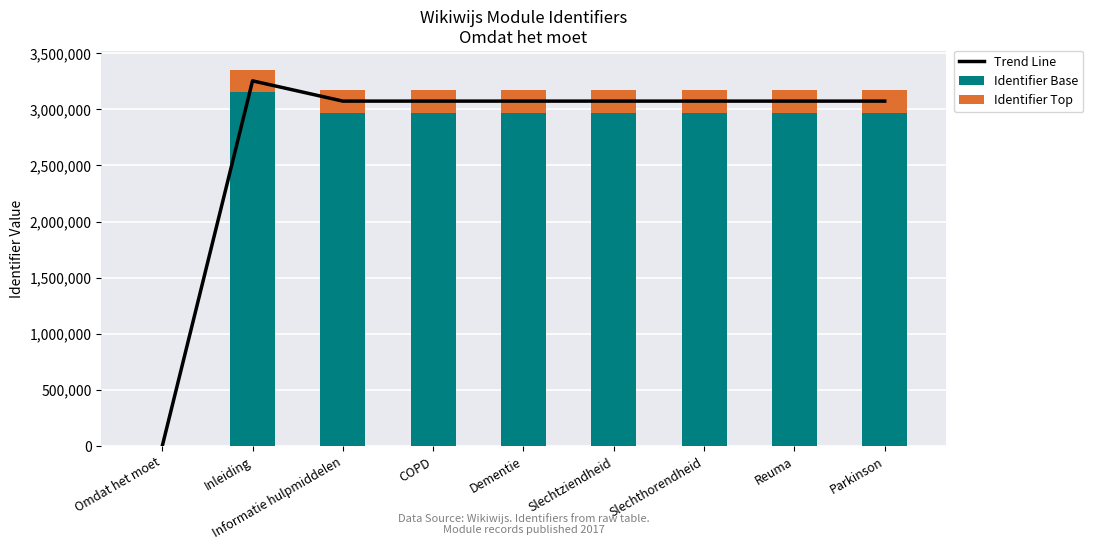

True or false: Trend Line has a value of 0.0 at Omdat het moet.

True